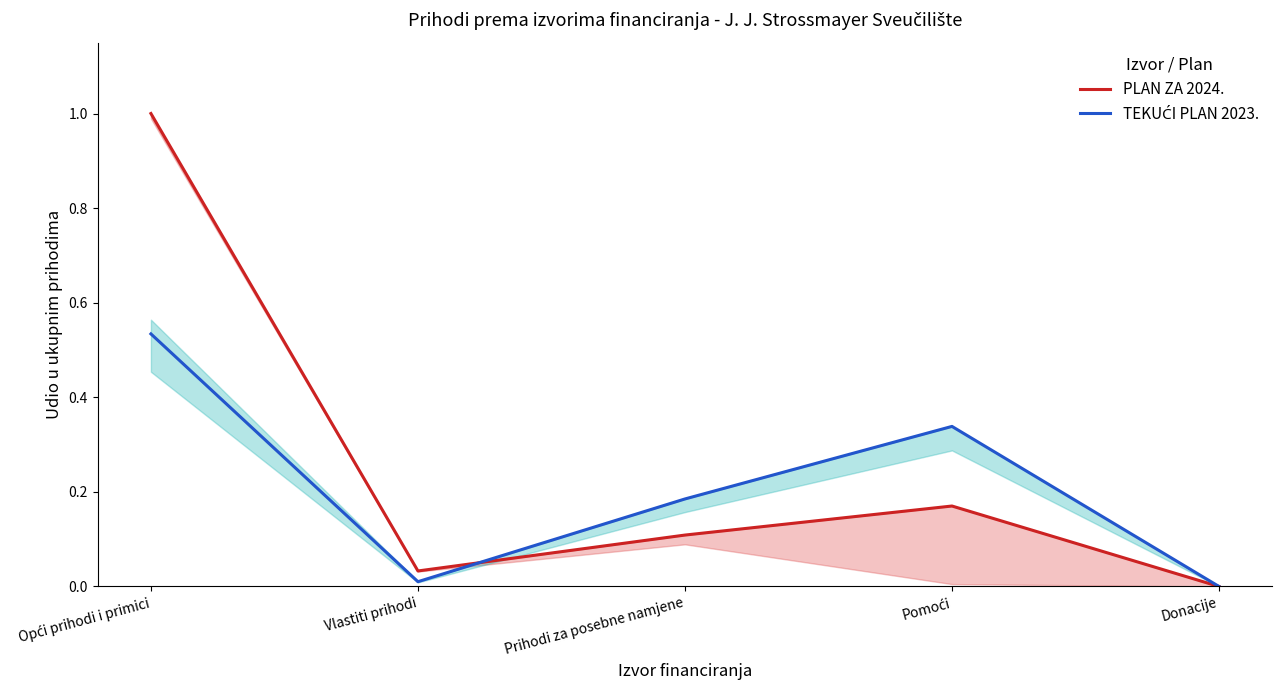

True or false: TEKUĆI PLAN 2023. and PLAN ZA 2024. intersect in this chart.

True